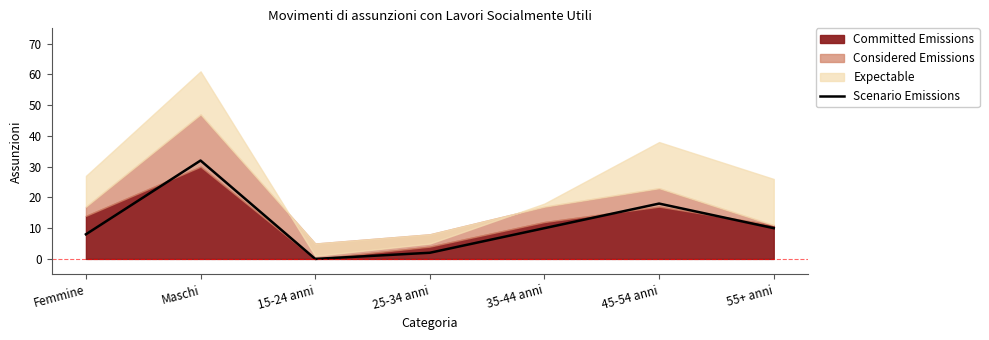

At which label does Scenario Emissions reach its peak?

Maschi